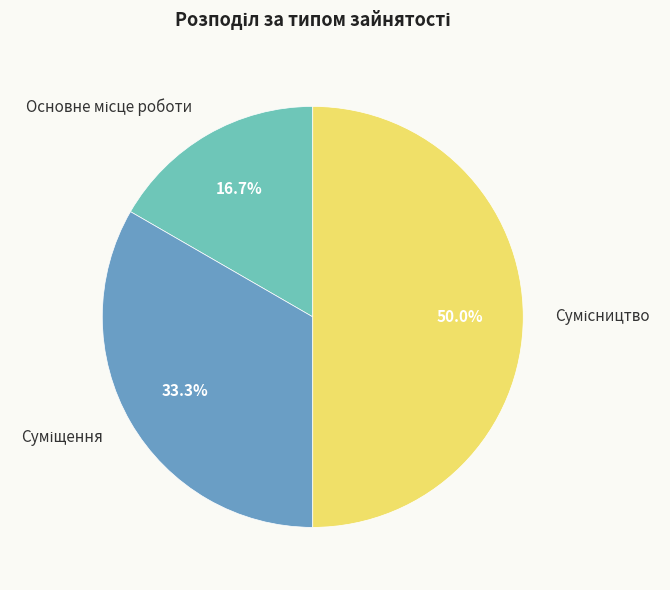

To the nearest percent, what is the combined percentage of Основне місце роботи and Суміщення?

50%